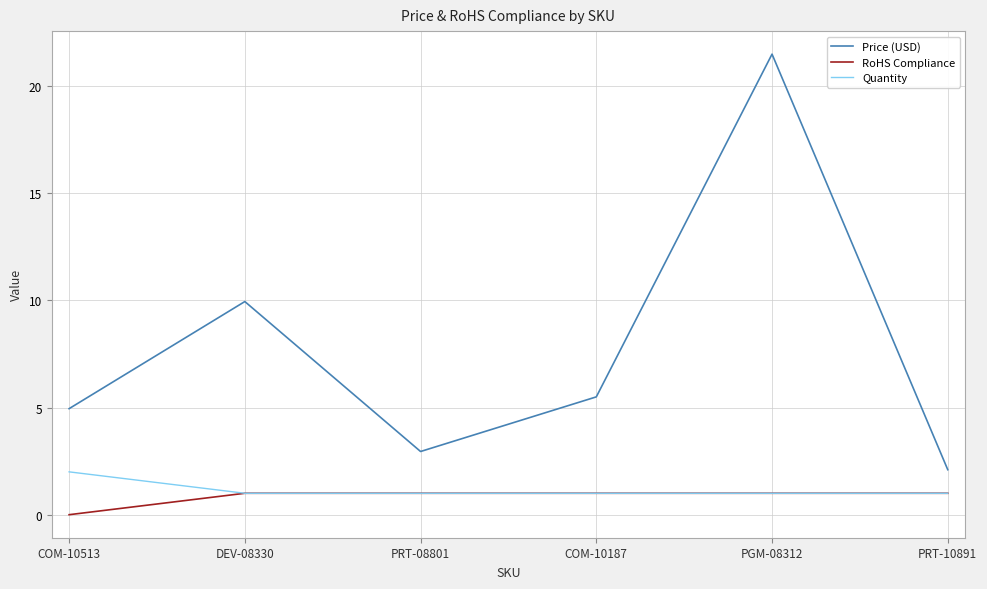

True or false: RoHS Compliance and Price (USD) intersect in this chart.

False